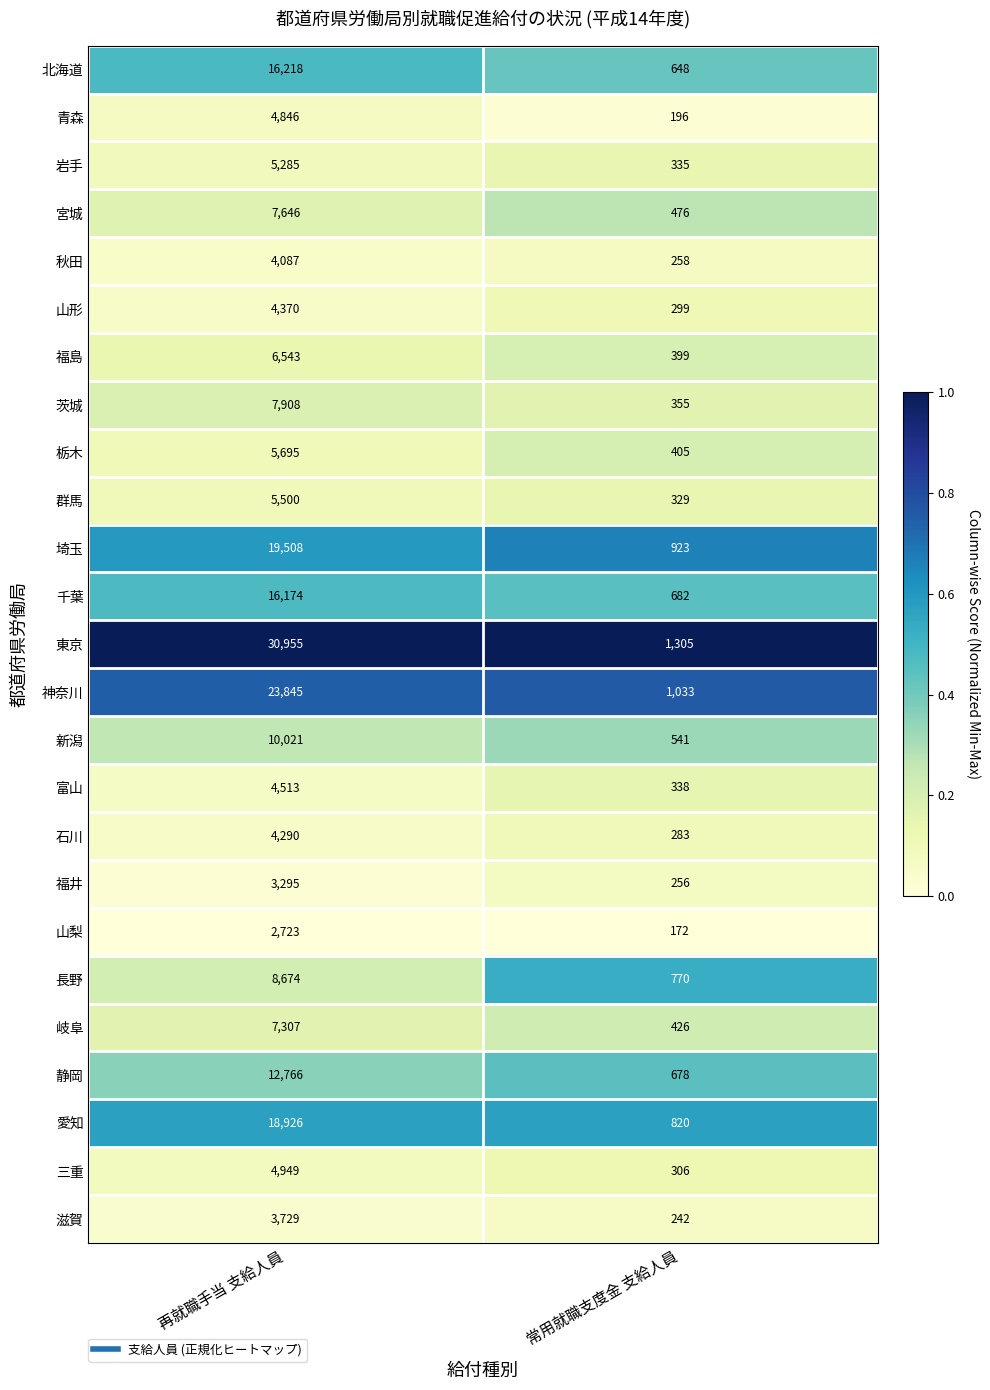

Is the value of 岩手 at 常用就職支度金 支給人員 greater than the value of 富山 at 再就職手当 支給人員?

No